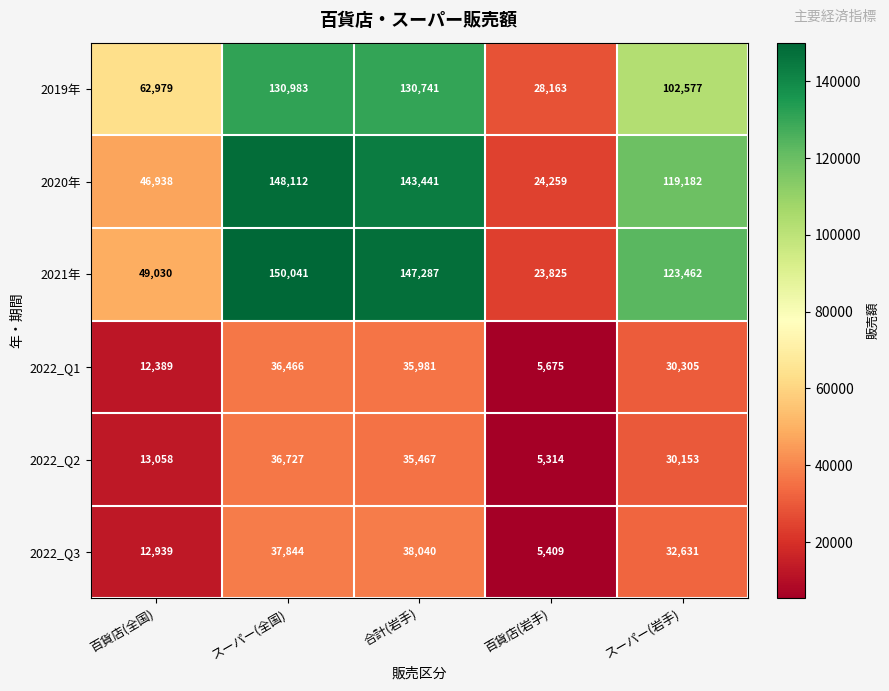

Reading right to left, list all the values displayed in this chart.

2019年: 102577	28163	130741	130983	62979
2020年: 119182	24259	143441	148112	46938
2021年: 123462	23825	147287	150041	49030
2022_Q1: 30305	5675	35981	36466	12389
2022_Q2: 30153	5314	35467	36727	13058
2022_Q3: 32631	5409	38040	37844	12939